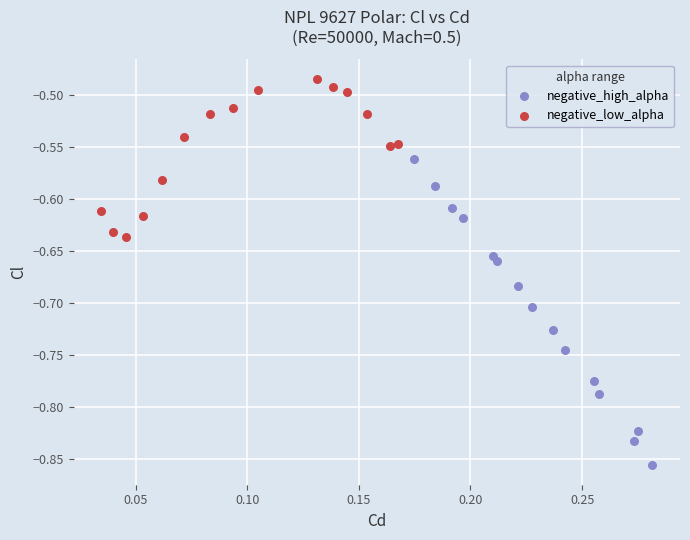

Which series contains the lowest Y value?

negative_high_alpha